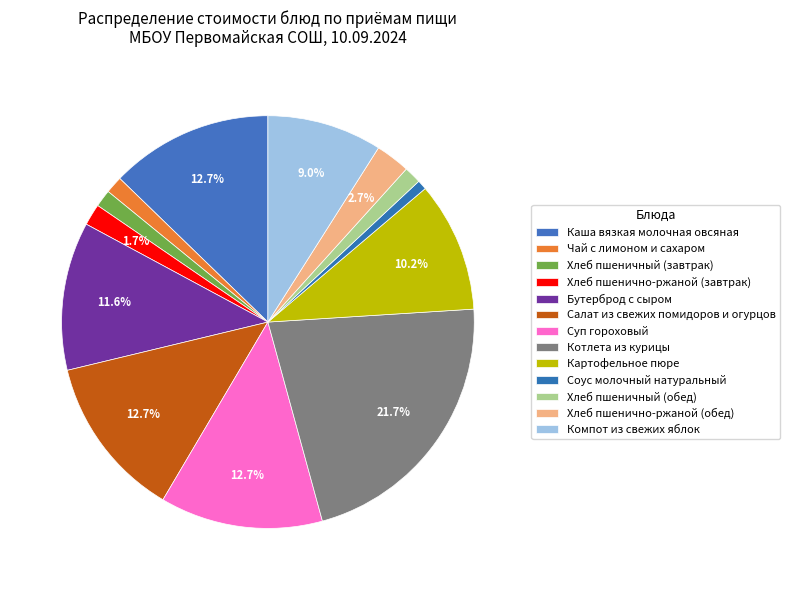

To the nearest percent, what portion does Салат из свежих помидоров и огурцов represent?

13%